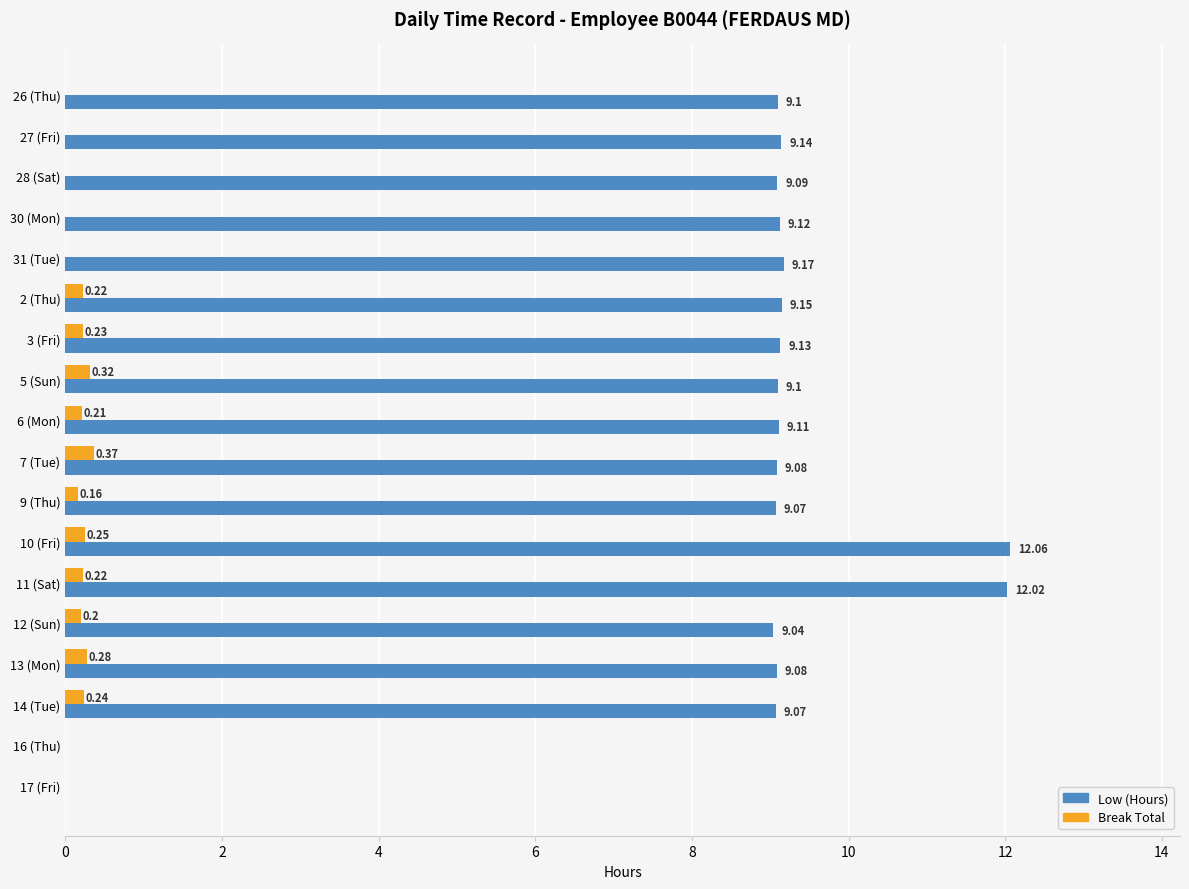

Which series has the largest total across all categories?

Low (Hours)